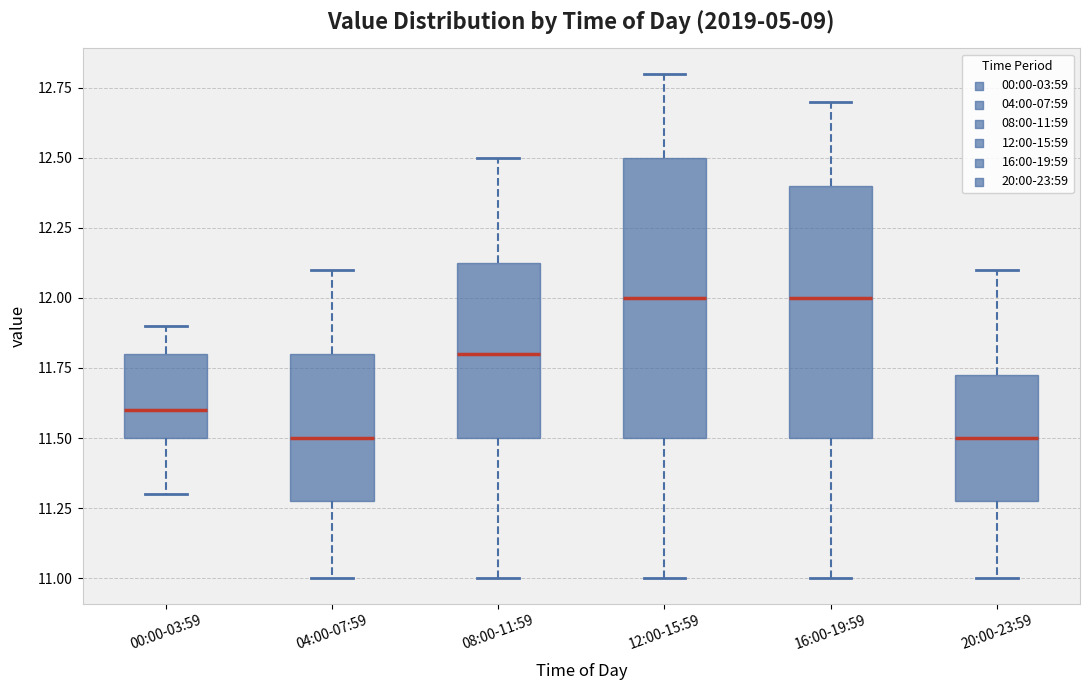

Where does the lower whisker of the box for 08:00-11:59 end on the y-axis? The values are not printed on the chart, so give them approximately, as read against the axis.

11.00